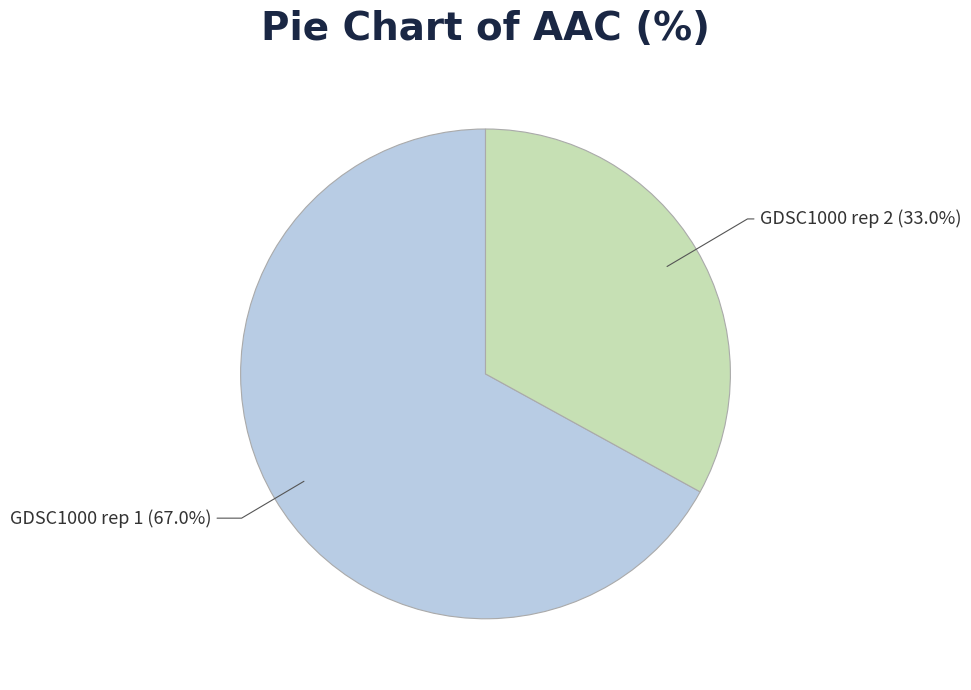

What is the ratio of the value at GDSC1000 rep 2 to the value at GDSC1000 rep 1?

0.5